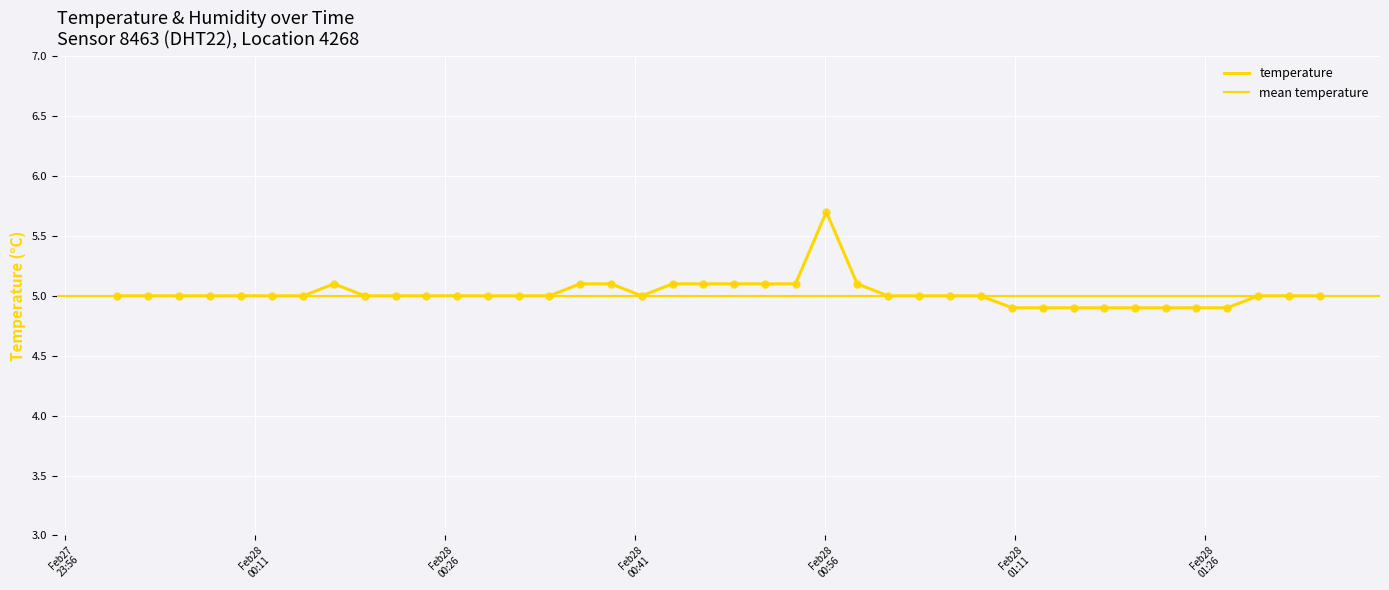

Approximately how many times larger is the value at 2024-02-28T00:36:40 compared to 2024-02-28T00:17:15?

1.0